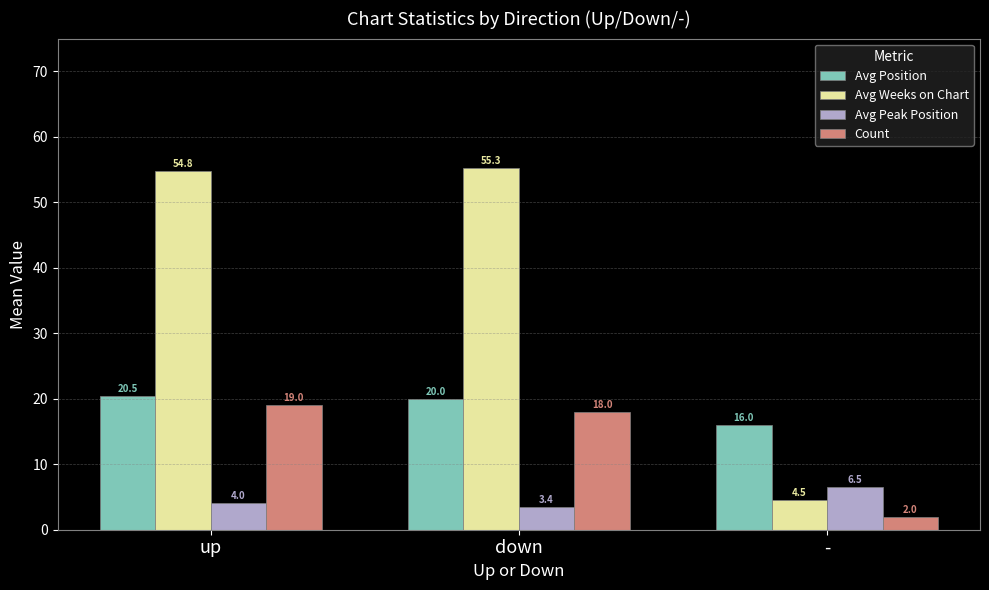

List the labels in order of Avg Peak Position value, largest first.

-, up, down